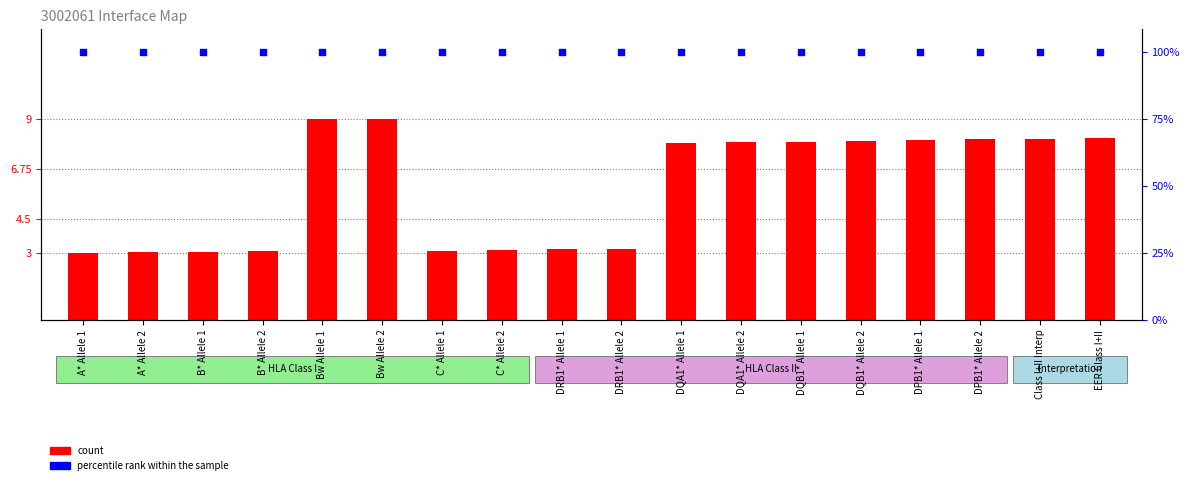

Is the value of count at C* Allele 1 greater than the value of percentile rank within the sample at DQB1* Allele 1?

No